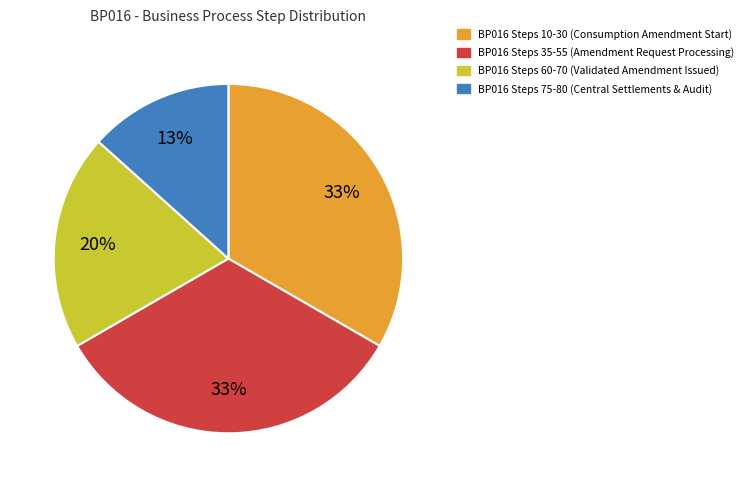

Is there any slice that represents more than half of the pie?

No